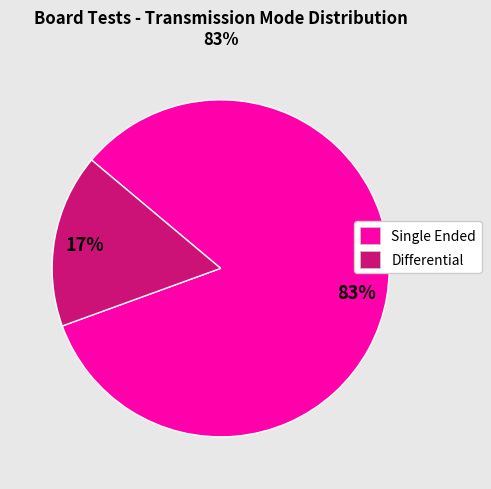

Between Single Ended and Differential, which is larger?

Single Ended